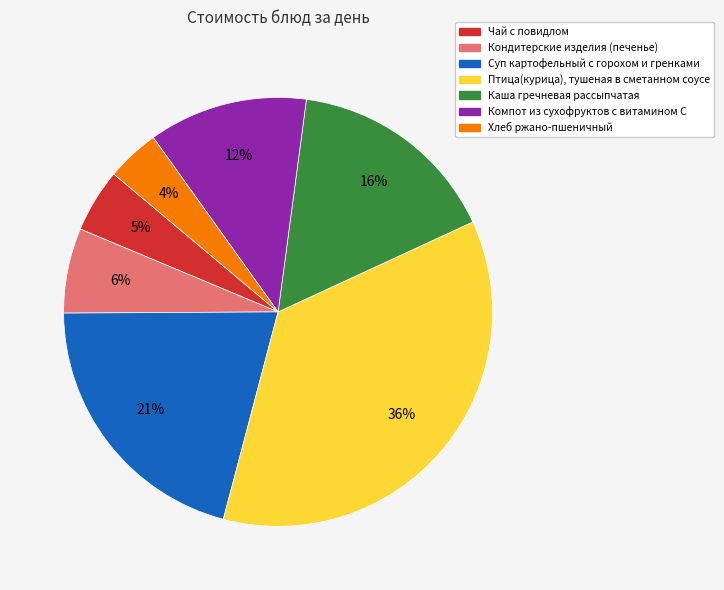

Between Компот из сухофруктов с витамином С and Кондитерские изделия (печенье), which is larger?

Компот из сухофруктов с витамином С